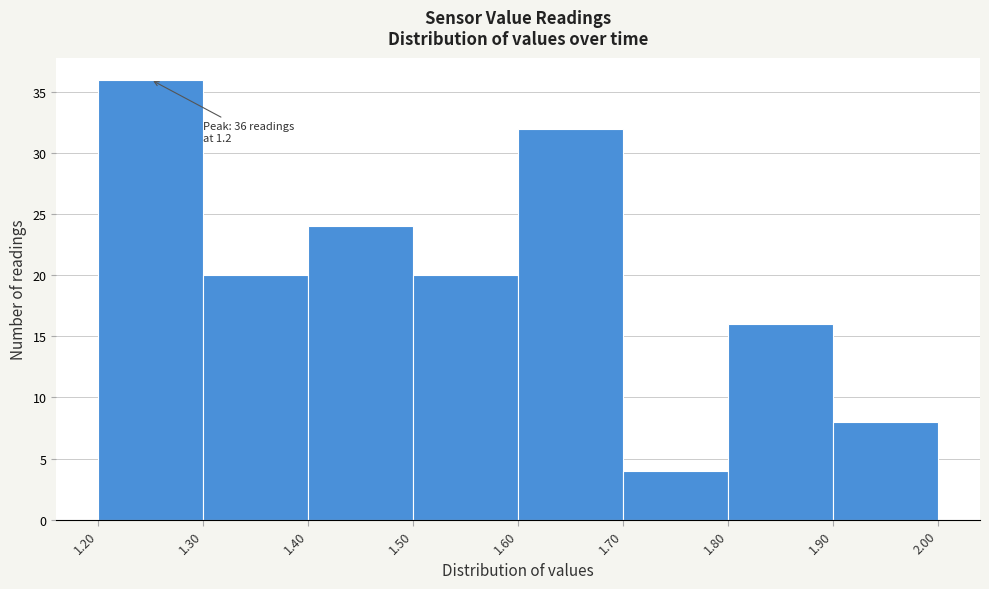

Over which range of the x-axis is the bar tallest?

1.20 to 1.30